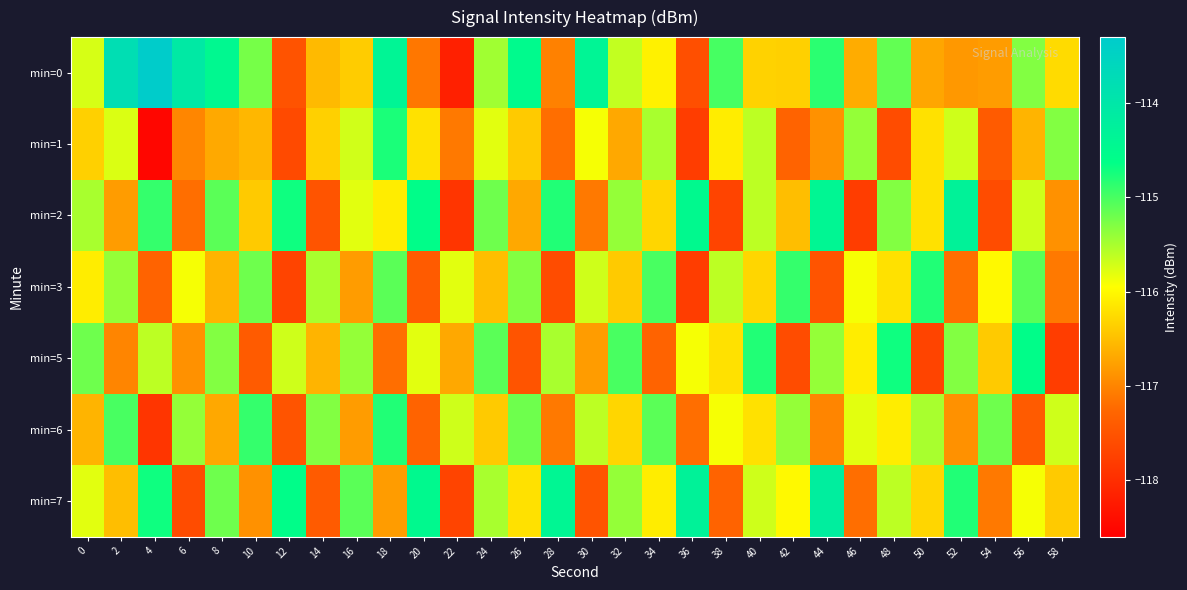

Which label corresponds to the largest value in the chart?

4